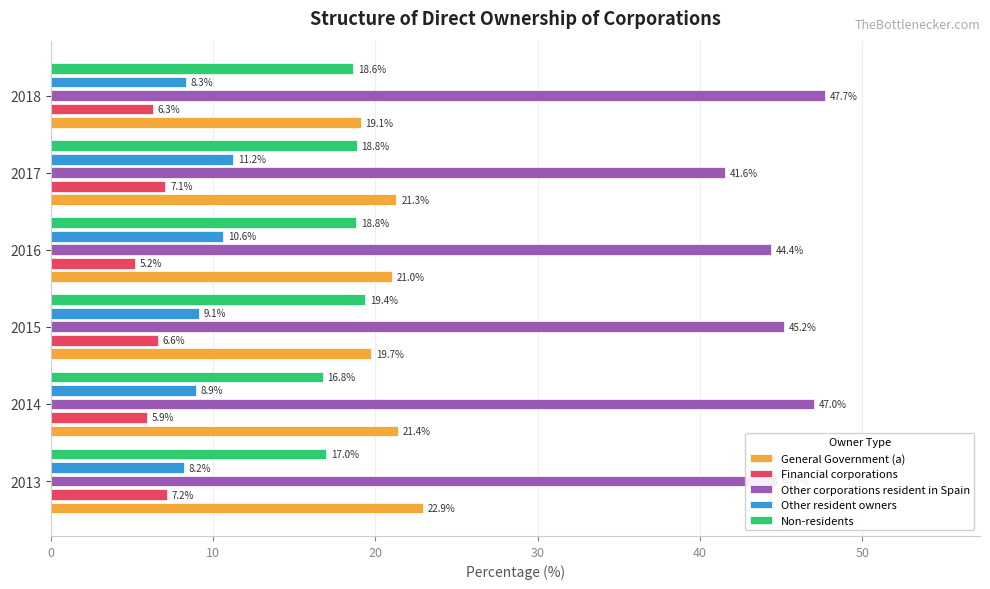

What is the difference between the maximum and second lowest values in the Non-residents series?

2.4